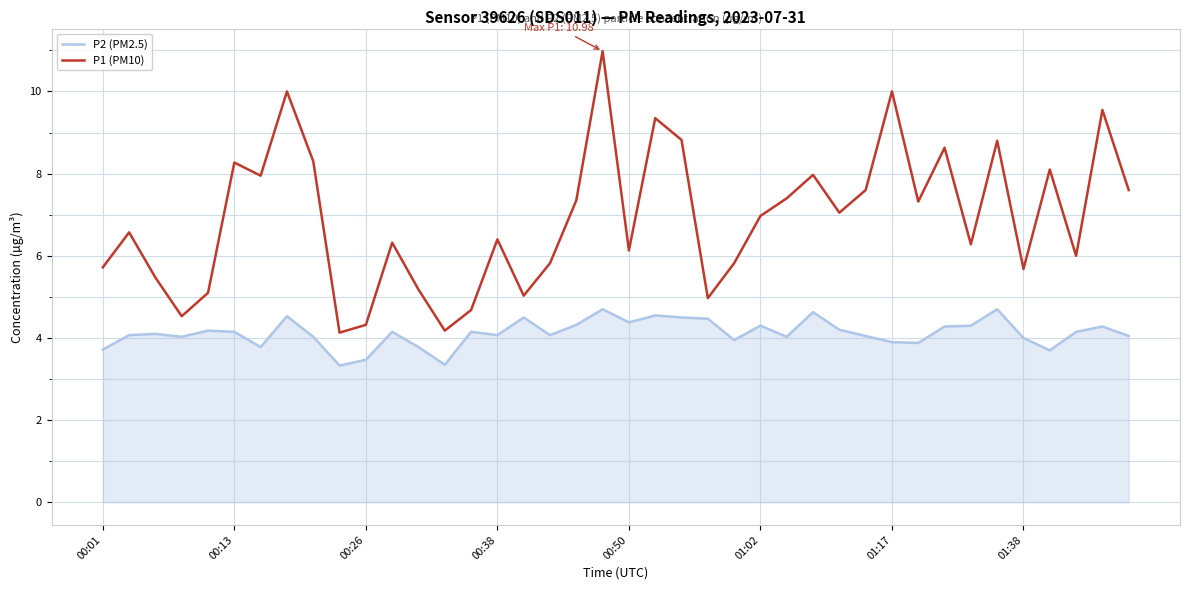

Rank the series by their maximum value, from highest to lowest.

P1 (PM10), P2 (PM2.5)